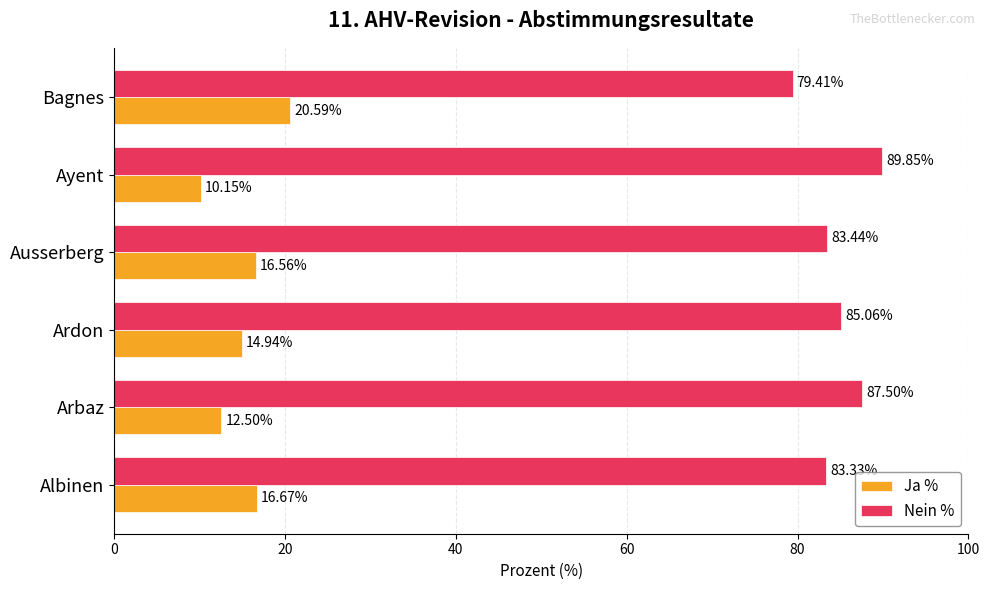

At which label is Ja % closest to 15?

Ardon